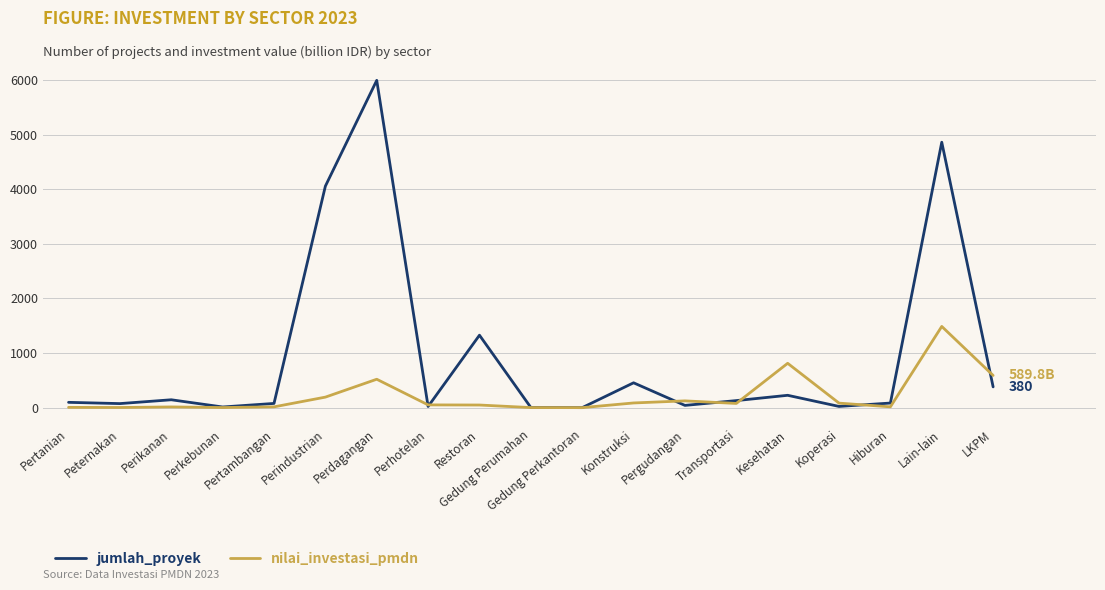

Which series has the largest range (max minus min)?

jumlah_proyek